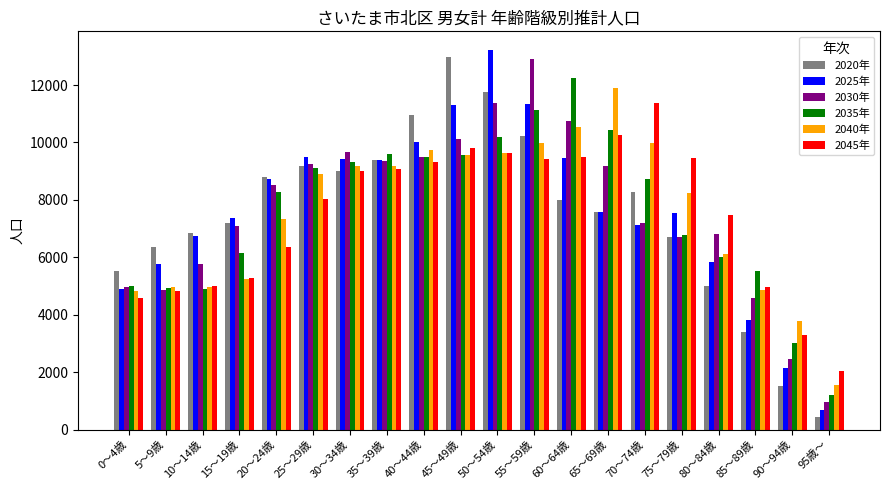

At which category does the chart reach its minimum across all series?

95歳～